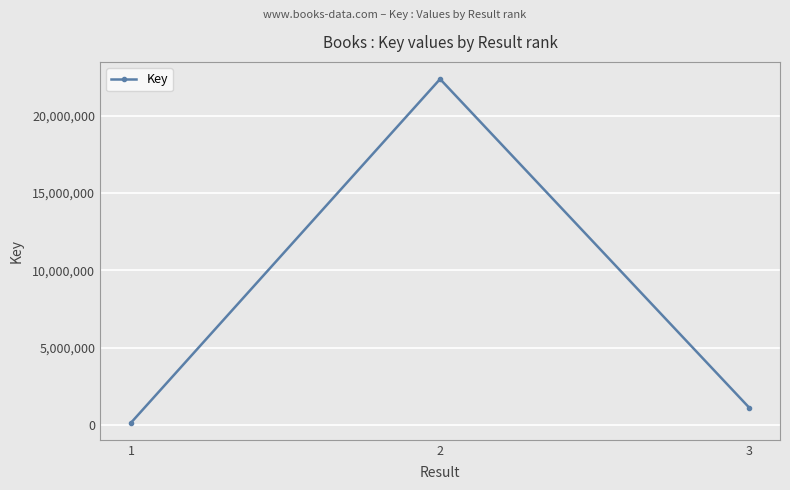

Reading left to right, what are all the values shown in this chart?

1=152971	2=22370709	3=1129034